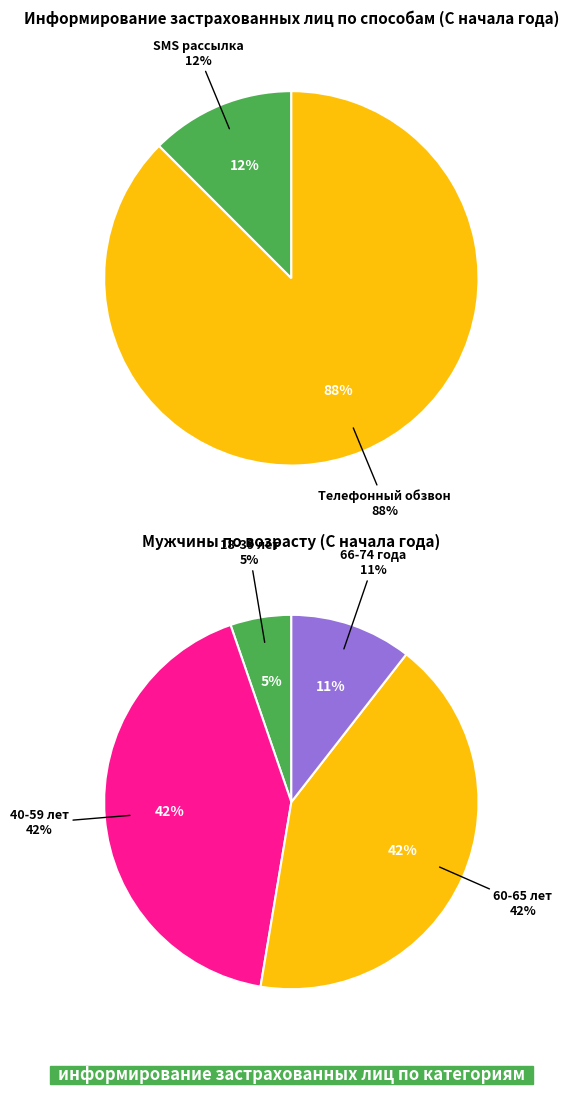

Count the number of slices in the pie.

6